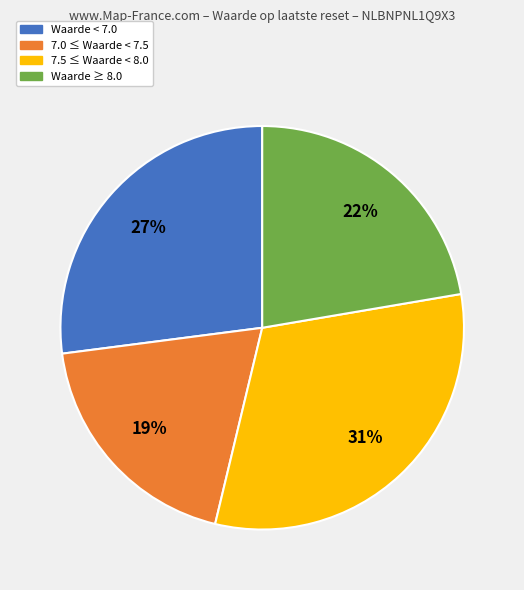

Do Waarde ≥ 8.0 and Waarde < 7.0 together represent more than half of the pie?

No